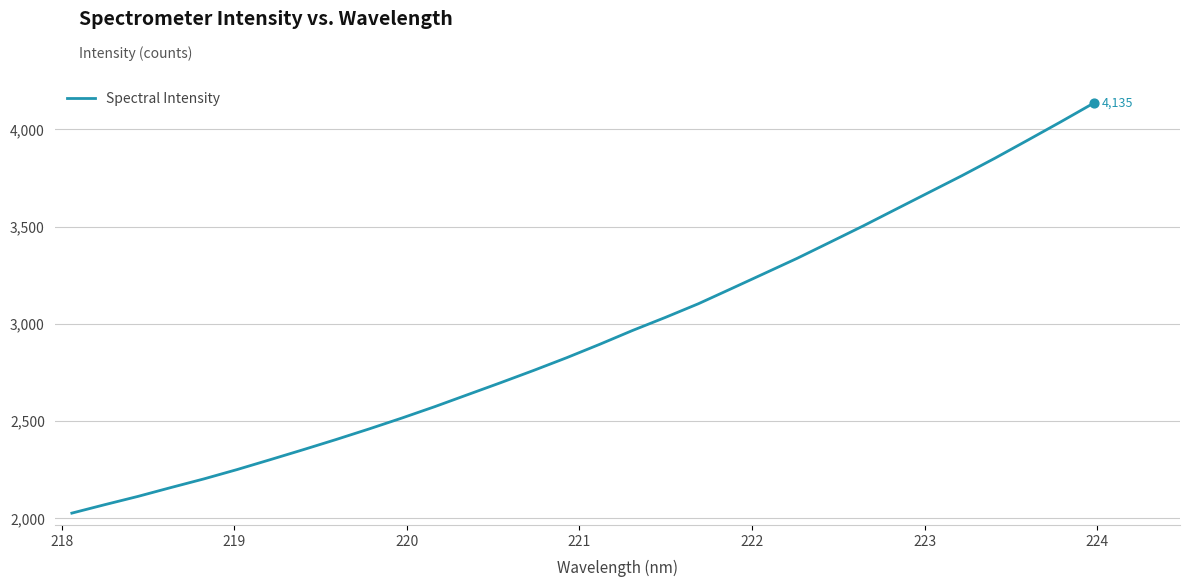

What is the smallest value displayed?

2026.6